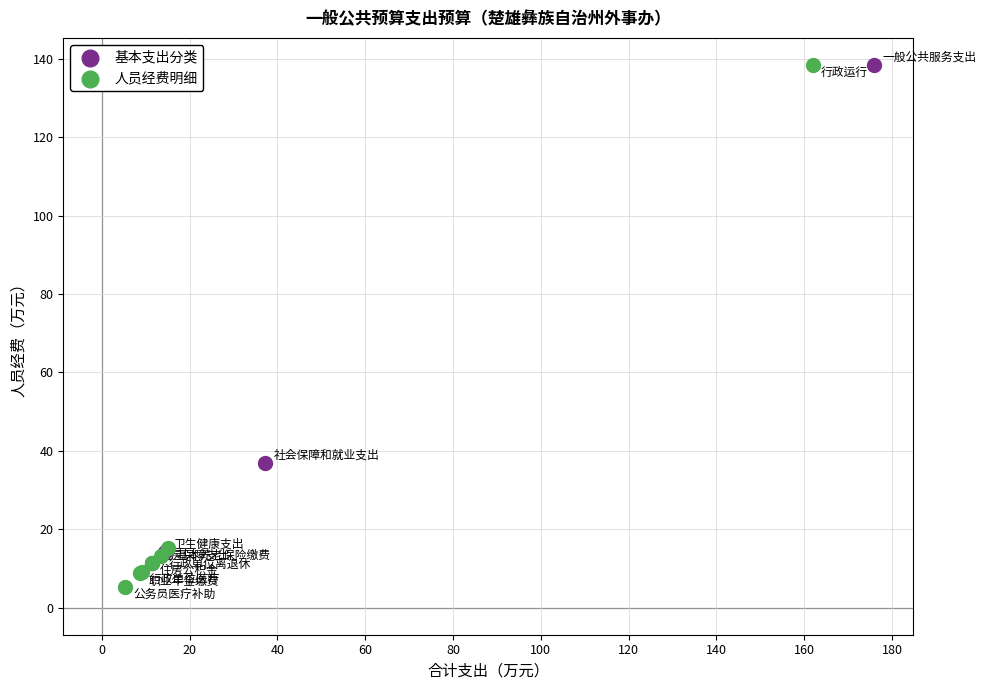

Which series has the largest Y range (max minus min)?

人员经费明细